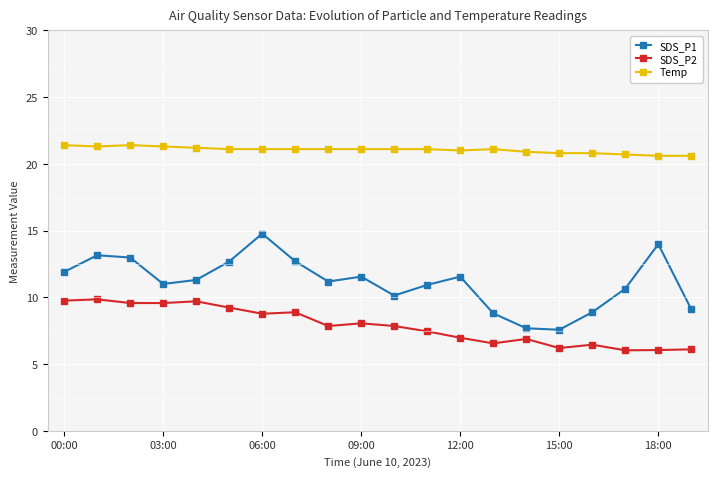

True or false: SDS_P2 has more than 2 points higher than both neighbors.

True